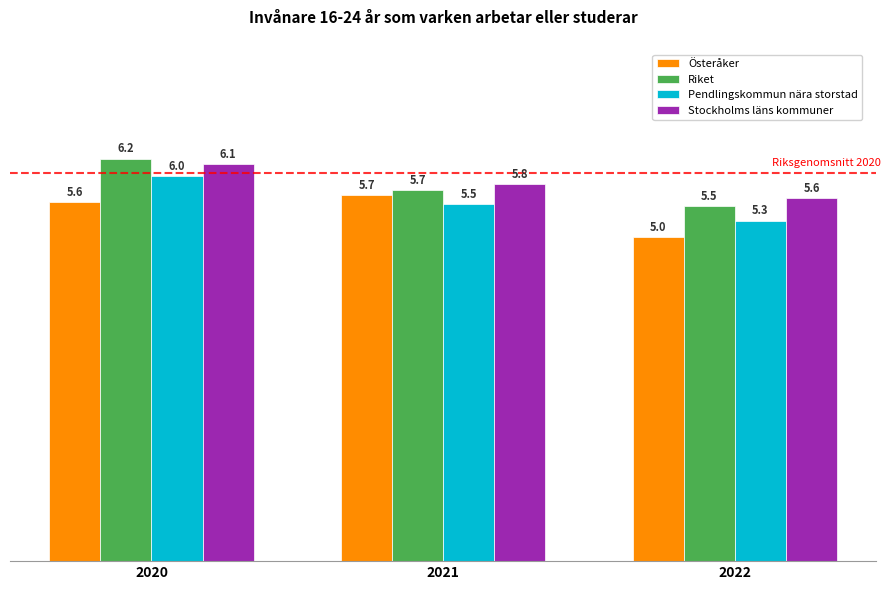

At which label is Österåker closest to 5?

2022